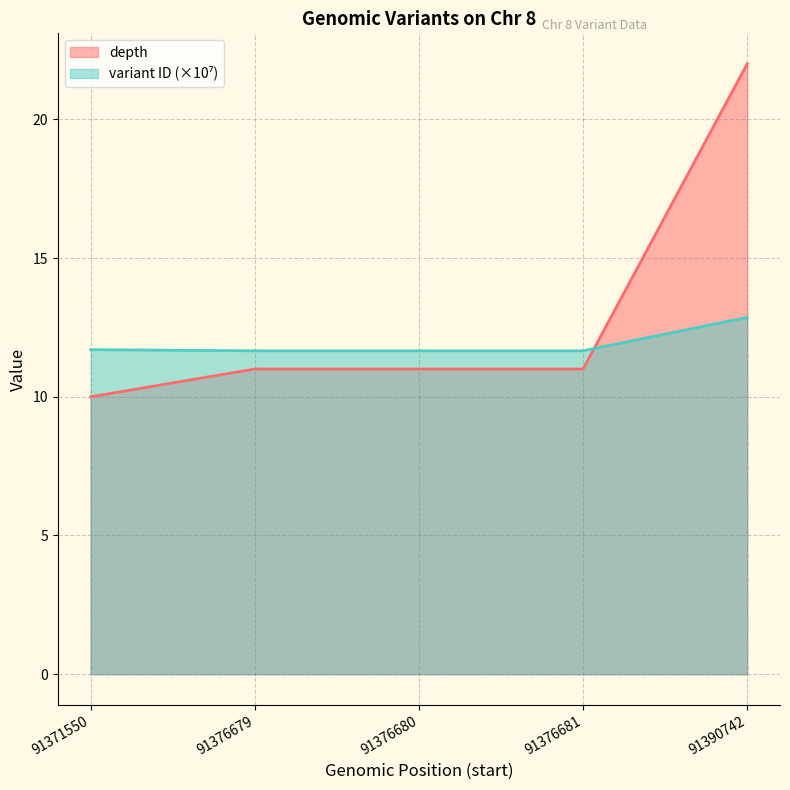

Which series has the widest spread of values?

depth